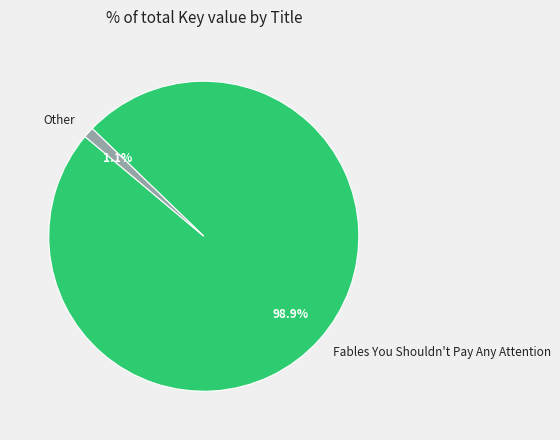

Is there a majority slice in this chart?

Yes